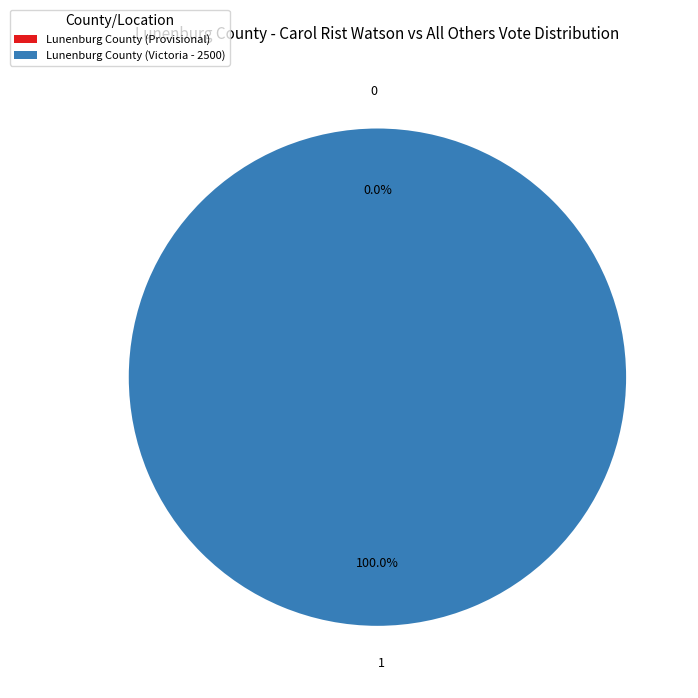

Is it true that Lunenburg County (Provisional) is 0% of the pie?

True